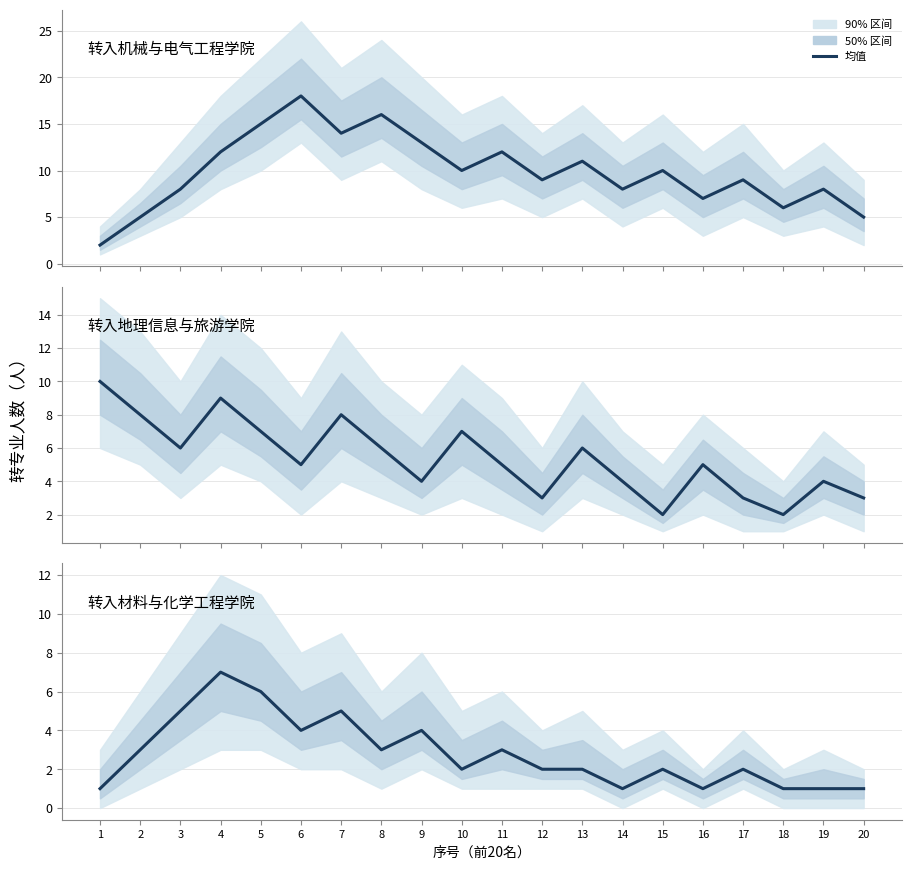

Rank the categories by value from highest to lowest.

4, 5, 3, 7, 6, 9, 2, 8, 11, 10, 12, 13, 15, 17, 1, 14, 16, 18, 19, 20